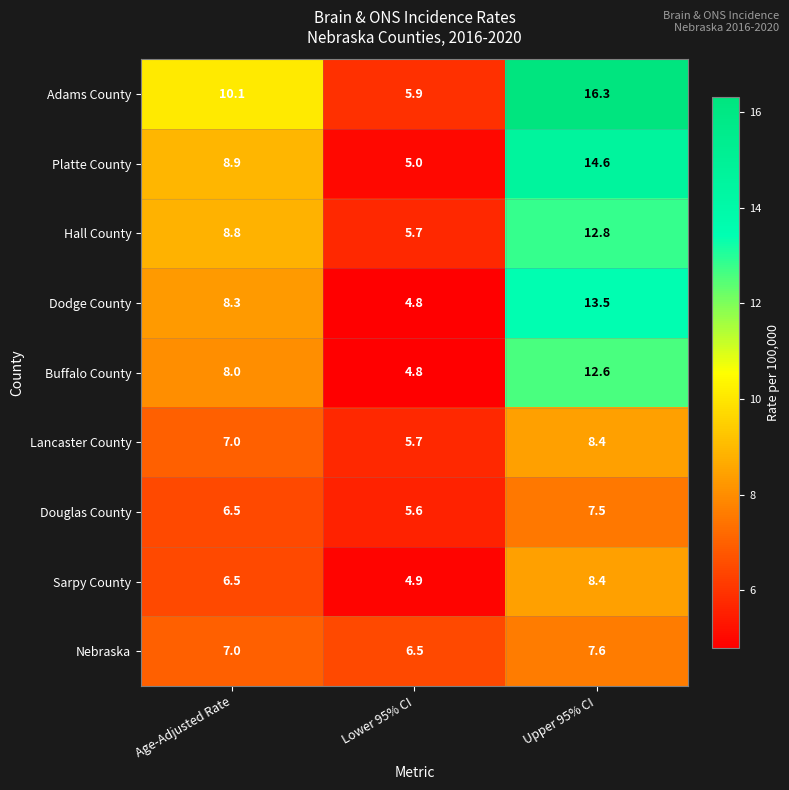

At which label is Dodge County closest to 9?

Age-Adjusted Rate